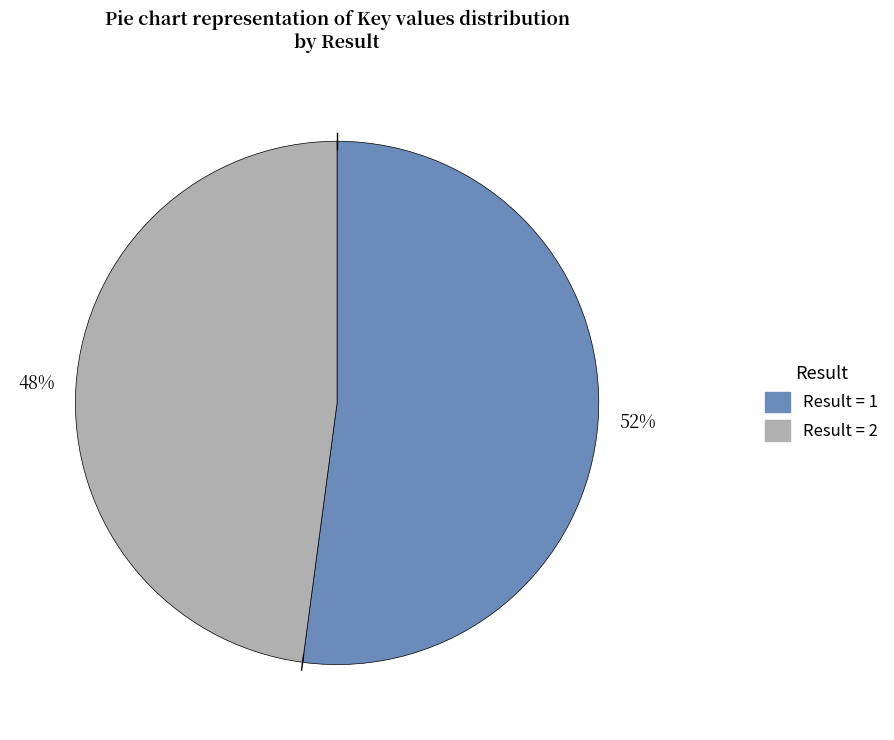

Is the sum of Result = 1 and Result = 2 greater than half?

Yes